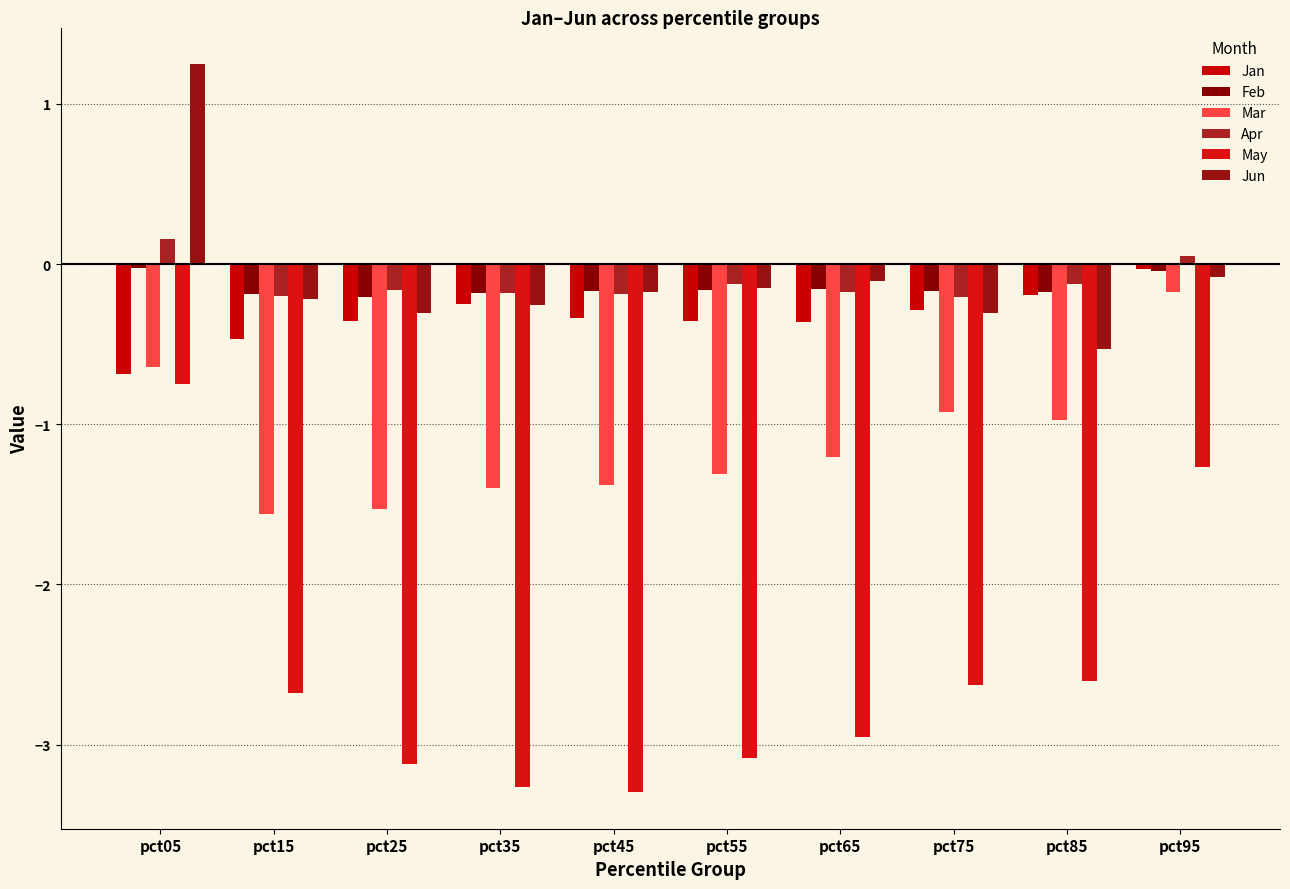

Which series has the largest total across all categories?

Jun